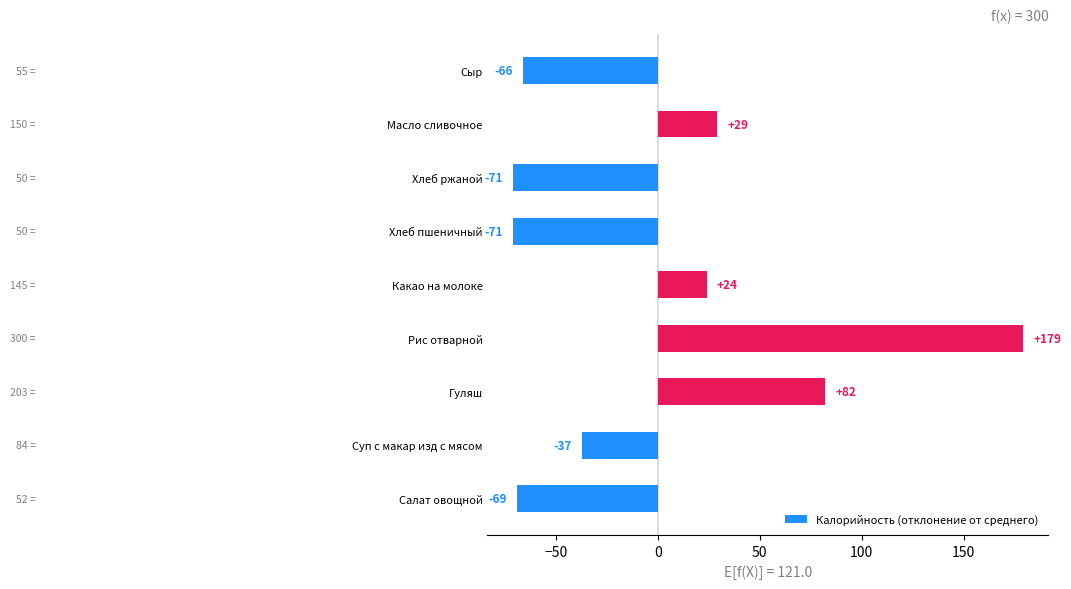

Read the value at Гуляш, to the nearest 5.

80